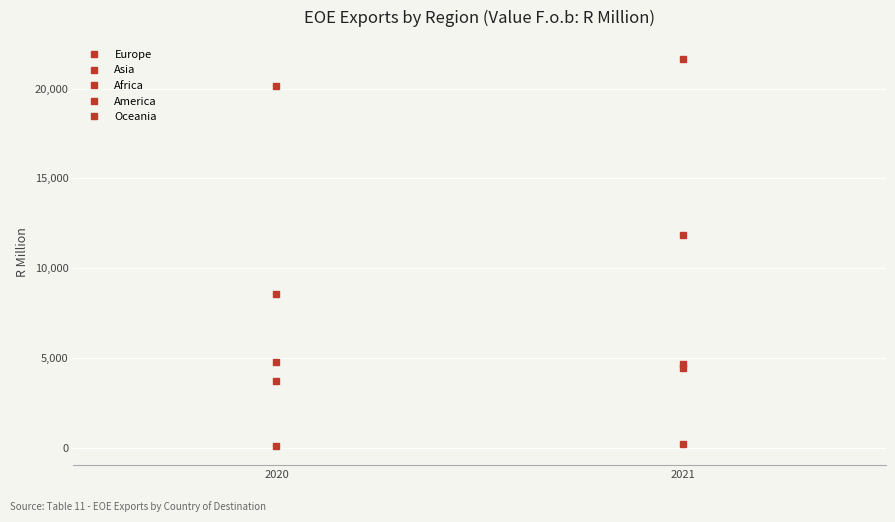

What is the approximate value of Africa at 2020, to the nearest 100?

8500